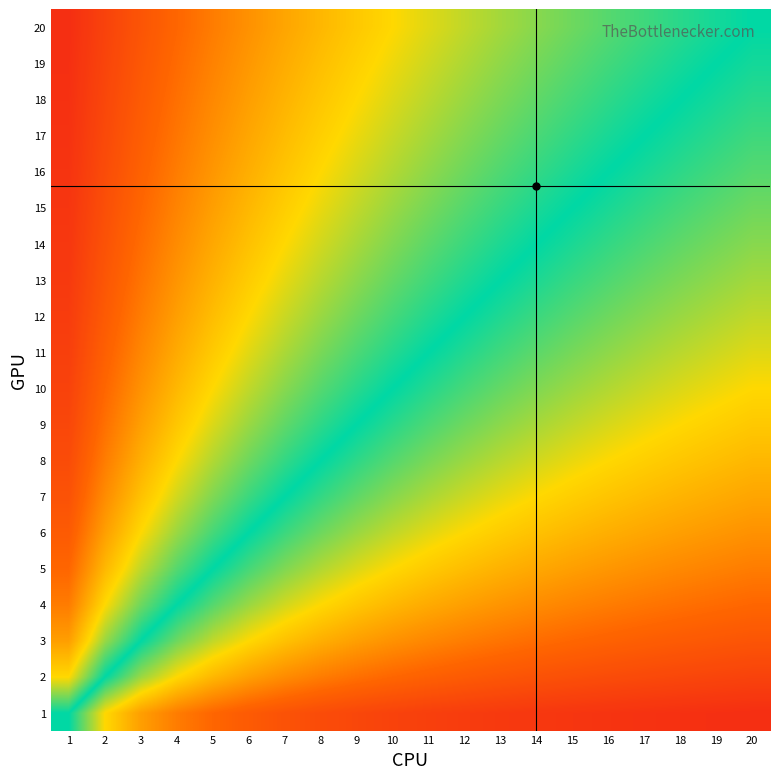

Reading right to left, list all the values displayed in this chart.

1: 20=0.0	19=0.1	18=0.1	17=0.1	16=0.1	15=0.1	14=0.1	13=0.1	12=0.1	11=0.1	10=0.1	9=0.1	8=0.1	7=0.1	6=0.1	5=0.2	4=0.2	3=0.2	2=0.3	1=0.5
2: 20=0.1	19=0.1	18=0.1	17=0.1	16=0.1	15=0.1	14=0.1	13=0.1	12=0.1	11=0.2	10=0.2	9=0.2	8=0.2	7=0.2	6=0.2	5=0.3	4=0.3	3=0.4	2=0.5	1=0.7
3: 20=0.1	19=0.1	18=0.1	17=0.1	16=0.2	15=0.2	14=0.2	13=0.2	12=0.2	11=0.2	10=0.2	9=0.2	8=0.3	7=0.3	6=0.3	5=0.4	4=0.4	3=0.5	2=0.6	1=0.8
4: 20=0.2	19=0.2	18=0.2	17=0.2	16=0.2	15=0.2	14=0.2	13=0.2	12=0.2	11=0.3	10=0.3	9=0.3	8=0.3	7=0.4	6=0.4	5=0.4	4=0.5	3=0.6	2=0.7	1=0.8
5: 20=0.2	19=0.2	18=0.2	17=0.2	16=0.2	15=0.2	14=0.3	13=0.3	12=0.3	11=0.3	10=0.3	9=0.4	8=0.4	7=0.4	6=0.5	5=0.5	4=0.6	3=0.6	2=0.7	1=0.8
6: 20=0.2	19=0.2	18=0.2	17=0.3	16=0.3	15=0.3	14=0.3	13=0.3	12=0.3	11=0.4	10=0.4	9=0.4	8=0.4	7=0.5	6=0.5	5=0.5	4=0.6	3=0.7	2=0.8	1=0.9
7: 20=0.3	19=0.3	18=0.3	17=0.3	16=0.3	15=0.3	14=0.3	13=0.3	12=0.4	11=0.4	10=0.4	9=0.4	8=0.5	7=0.5	6=0.5	5=0.6	4=0.6	3=0.7	2=0.8	1=0.9
8: 20=0.3	19=0.3	18=0.3	17=0.3	16=0.3	15=0.3	14=0.4	13=0.4	12=0.4	11=0.4	10=0.4	9=0.5	8=0.5	7=0.5	6=0.6	5=0.6	4=0.7	3=0.7	2=0.8	1=0.9
9: 20=0.3	19=0.3	18=0.3	17=0.3	16=0.4	15=0.4	14=0.4	13=0.4	12=0.4	11=0.5	10=0.5	9=0.5	8=0.5	7=0.6	6=0.6	5=0.6	4=0.7	3=0.8	2=0.8	1=0.9
10: 20=0.3	19=0.3	18=0.4	17=0.4	16=0.4	15=0.4	14=0.4	13=0.4	12=0.5	11=0.5	10=0.5	9=0.5	8=0.6	7=0.6	6=0.6	5=0.7	4=0.7	3=0.8	2=0.8	1=0.9
11: 20=0.4	19=0.4	18=0.4	17=0.4	16=0.4	15=0.4	14=0.4	13=0.5	12=0.5	11=0.5	10=0.5	9=0.6	8=0.6	7=0.6	6=0.6	5=0.7	4=0.7	3=0.8	2=0.8	1=0.9
12: 20=0.4	19=0.4	18=0.4	17=0.4	16=0.4	15=0.4	14=0.5	13=0.5	12=0.5	11=0.5	10=0.5	9=0.6	8=0.6	7=0.6	6=0.7	5=0.7	4=0.8	3=0.8	2=0.9	1=0.9
13: 20=0.4	19=0.4	18=0.4	17=0.4	16=0.4	15=0.5	14=0.5	13=0.5	12=0.5	11=0.5	10=0.6	9=0.6	8=0.6	7=0.7	6=0.7	5=0.7	4=0.8	3=0.8	2=0.9	1=0.9
14: 20=0.4	19=0.4	18=0.4	17=0.5	16=0.5	15=0.5	14=0.5	13=0.5	12=0.5	11=0.6	10=0.6	9=0.6	8=0.6	7=0.7	6=0.7	5=0.7	4=0.8	3=0.8	2=0.9	1=0.9
15: 20=0.4	19=0.4	18=0.5	17=0.5	16=0.5	15=0.5	14=0.5	13=0.5	12=0.6	11=0.6	10=0.6	9=0.6	8=0.7	7=0.7	6=0.7	5=0.8	4=0.8	3=0.8	2=0.9	1=0.9
16: 20=0.4	19=0.5	18=0.5	17=0.5	16=0.5	15=0.5	14=0.5	13=0.6	12=0.6	11=0.6	10=0.6	9=0.6	8=0.7	7=0.7	6=0.7	5=0.8	4=0.8	3=0.8	2=0.9	1=0.9
17: 20=0.5	19=0.5	18=0.5	17=0.5	16=0.5	15=0.5	14=0.5	13=0.6	12=0.6	11=0.6	10=0.6	9=0.7	8=0.7	7=0.7	6=0.7	5=0.8	4=0.8	3=0.8	2=0.9	1=0.9
18: 20=0.5	19=0.5	18=0.5	17=0.5	16=0.5	15=0.5	14=0.6	13=0.6	12=0.6	11=0.6	10=0.6	9=0.7	8=0.7	7=0.7	6=0.8	5=0.8	4=0.8	3=0.9	2=0.9	1=0.9
19: 20=0.5	19=0.5	18=0.5	17=0.5	16=0.5	15=0.6	14=0.6	13=0.6	12=0.6	11=0.6	10=0.7	9=0.7	8=0.7	7=0.7	6=0.8	5=0.8	4=0.8	3=0.9	2=0.9	1=0.9
20: 20=0.5	19=0.5	18=0.5	17=0.5	16=0.6	15=0.6	14=0.6	13=0.6	12=0.6	11=0.6	10=0.7	9=0.7	8=0.7	7=0.7	6=0.8	5=0.8	4=0.8	3=0.9	2=0.9	1=1.0